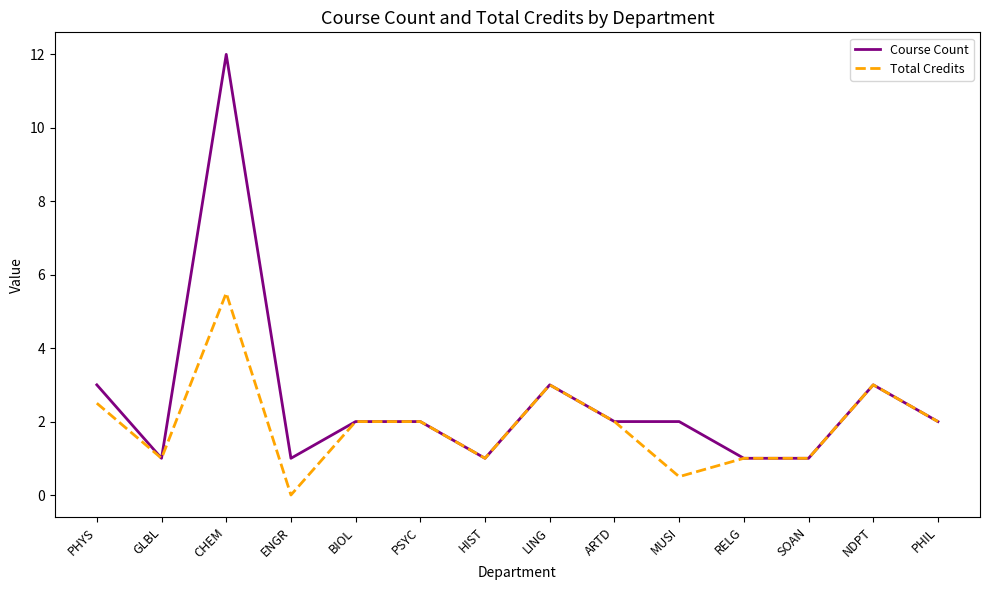

What is the sum of all Course Count values?

36.0